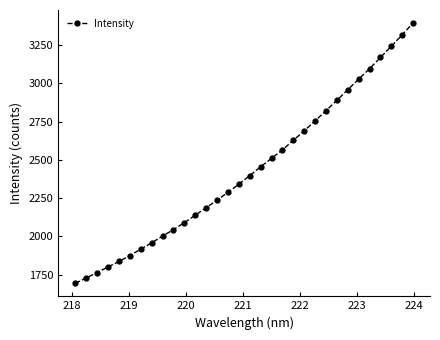

What is the smallest value displayed?

1694.4